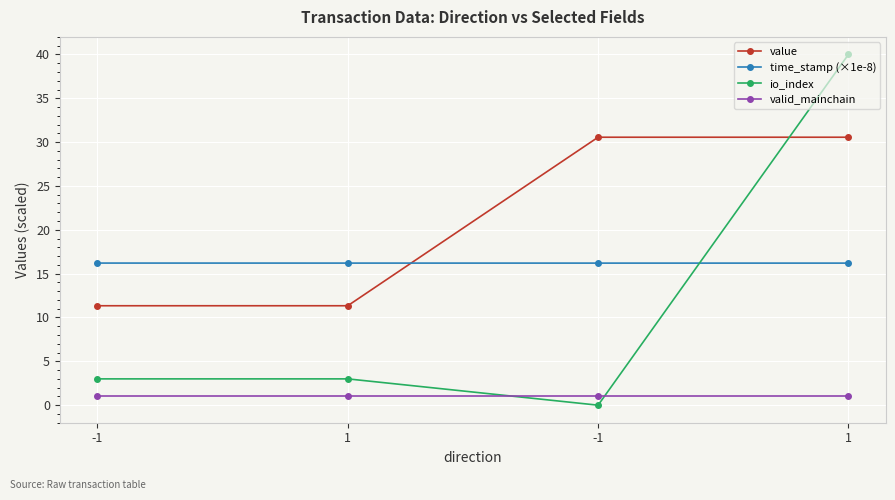

Does the chart display data point markers on the line(s)?

Yes